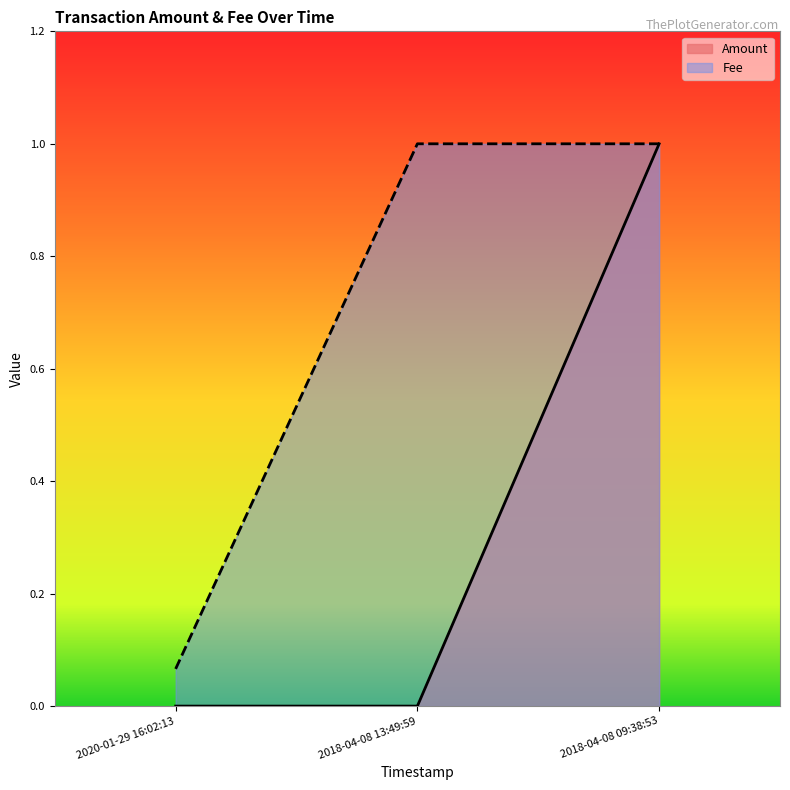

Rank the categories by Amount value from lowest to highest.

2020-01-29 16:02:13, 2018-04-08 13:49:59, 2018-04-08 09:38:53